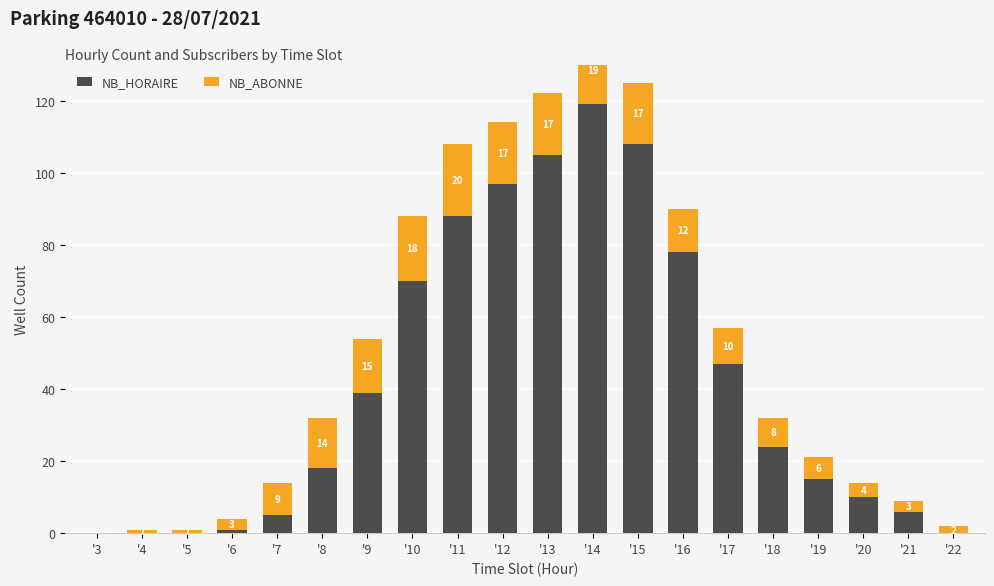

Which label corresponds to the largest value in the chart?

'14